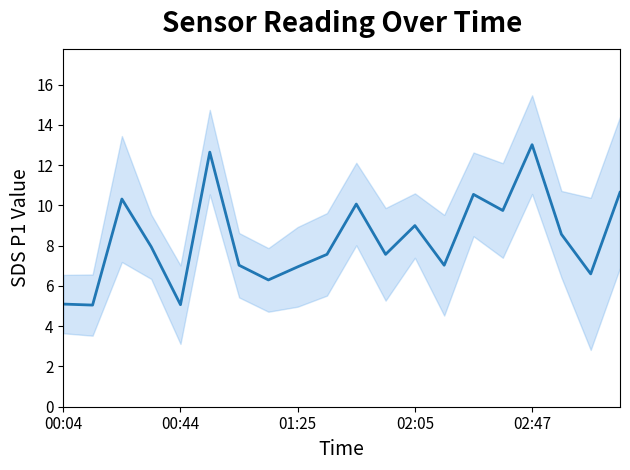

How many points are lower than both their immediate neighbors (excluding endpoints)?

7